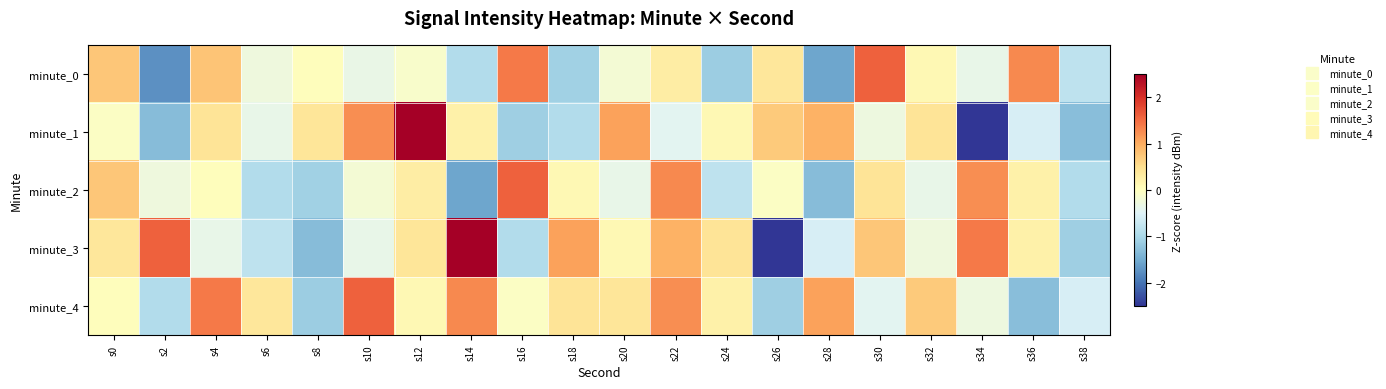

At how many categories does at least one series exceed 0?

19